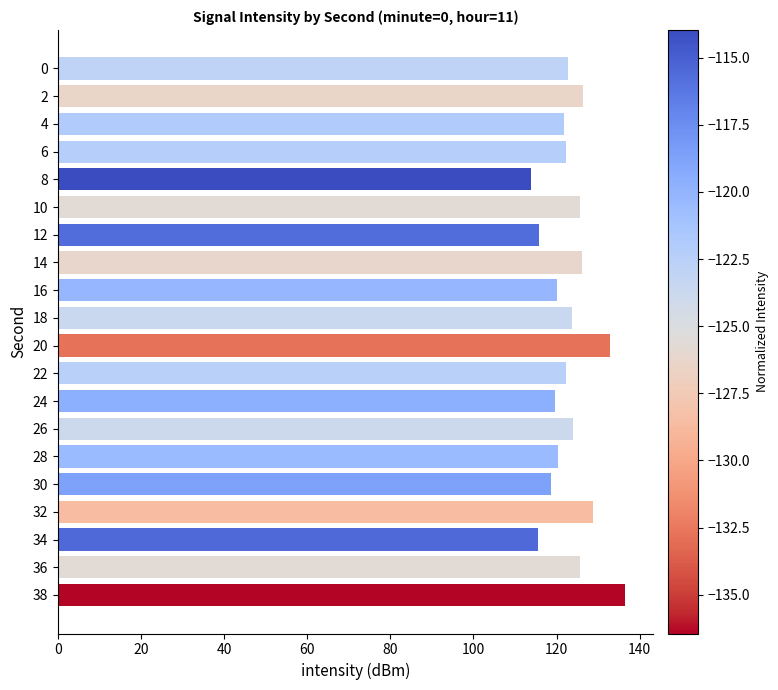

What is the sum of the values at 16 and 12?

235.9